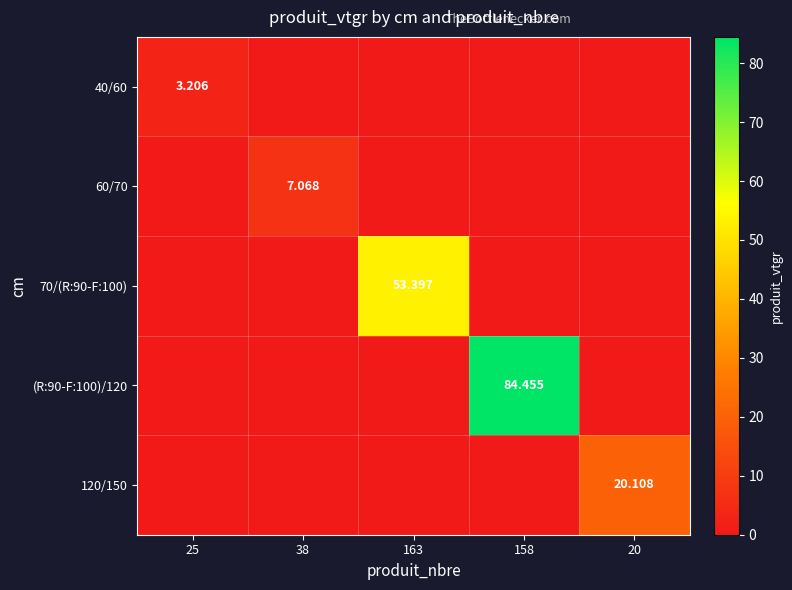

Is it true that (R:90-F:100)/120 equals 0.0 at 20?

True